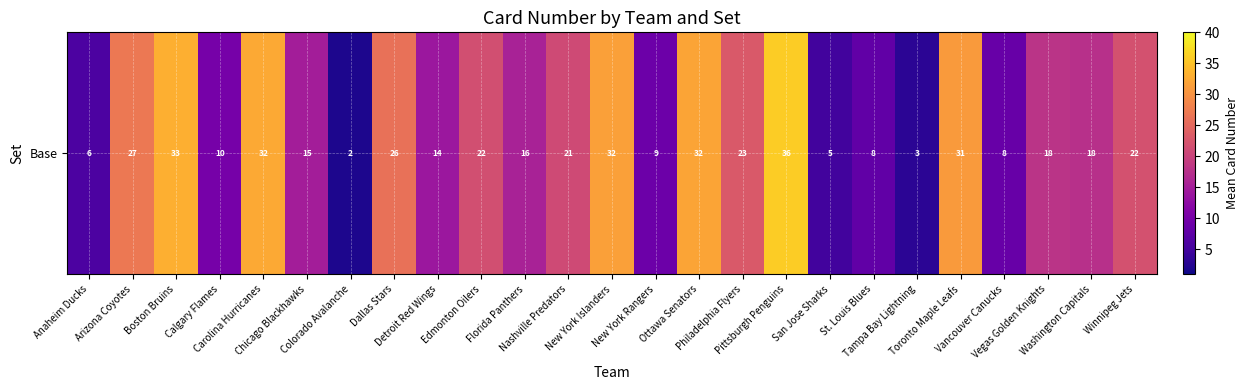

Which category has the lowest value across all series?

Colorado Avalanche